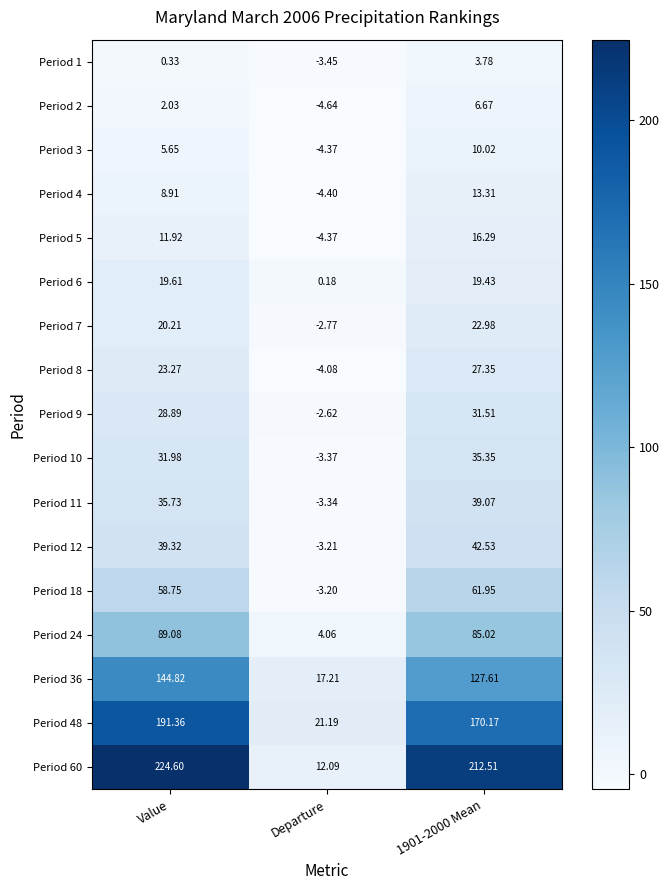

At which category is the sum across all series the highest?

Value